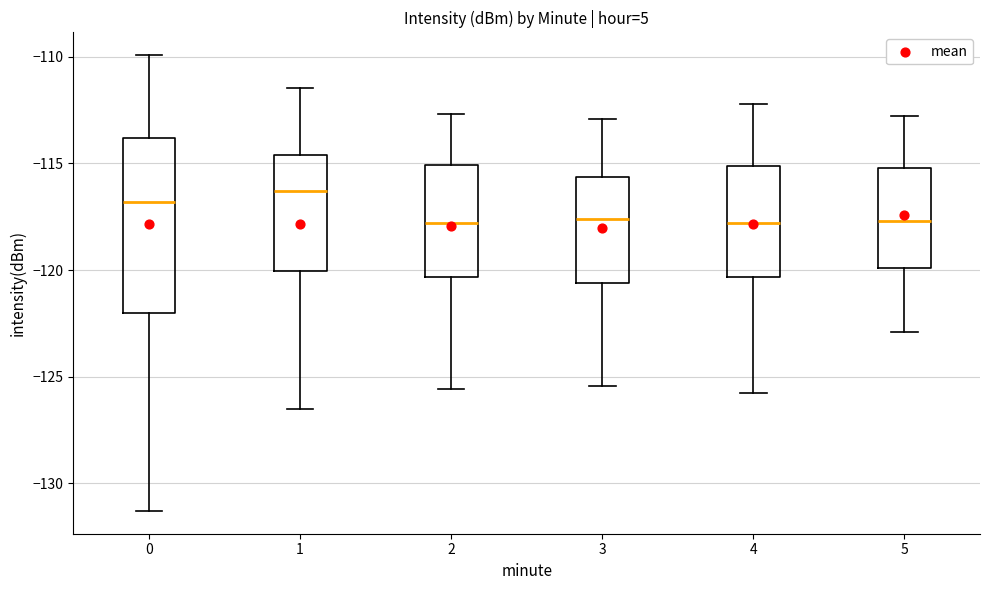

Comparing the boxes themselves (not the whiskers), which one is the tallest?

0